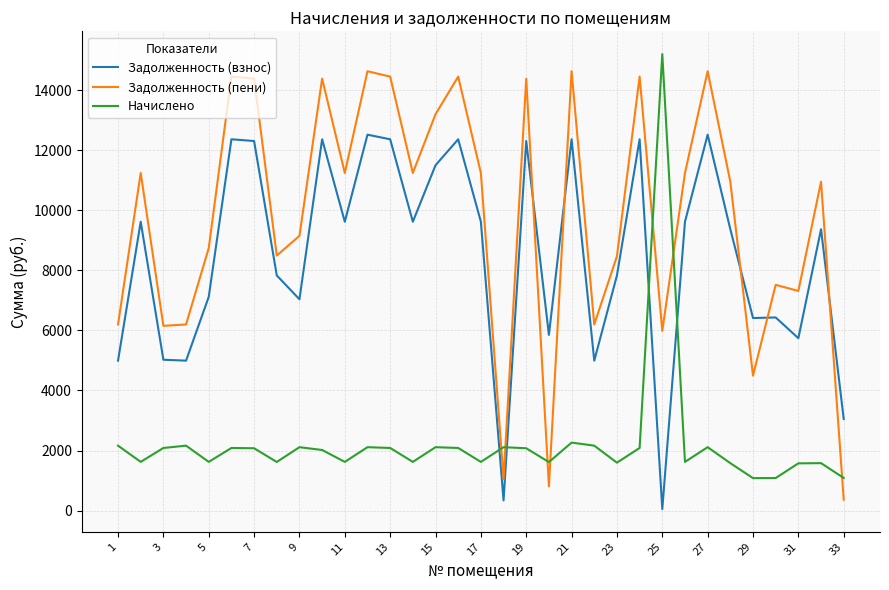

What is the highest value of the Начислено series?

15201.7